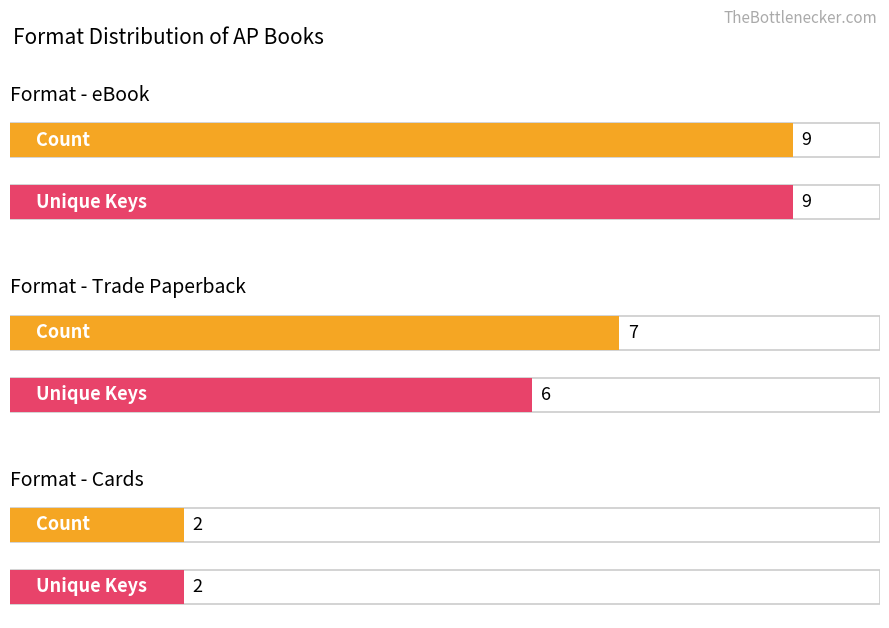

Which has a higher value, eBook or Trade Paperback?

eBook